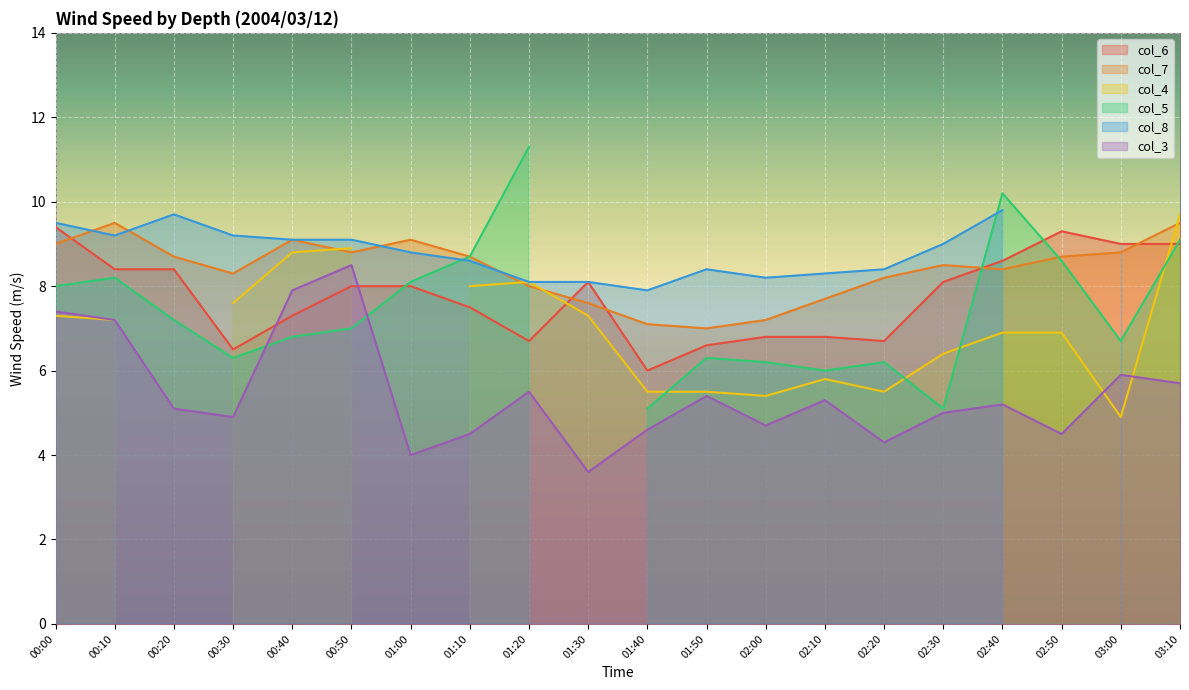

Between which two adjacent categories do col_3 and col_6 first intersect?

00:30 and 00:40